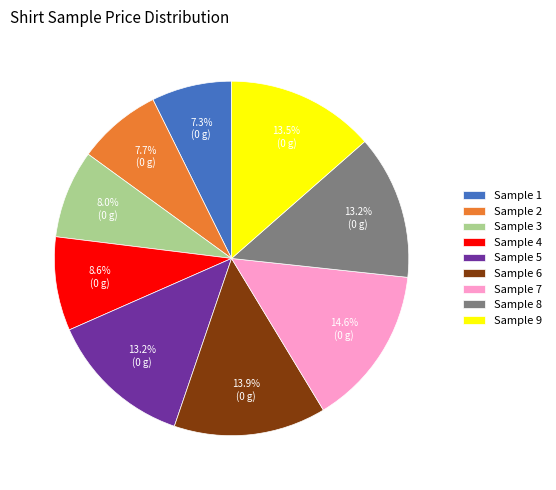

Which slice is the largest?

Sample 7